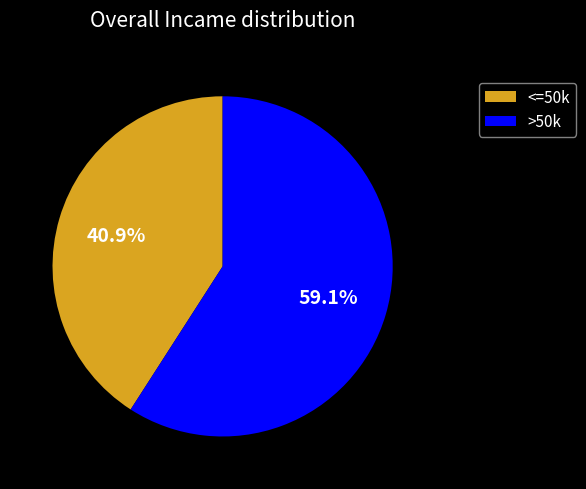

What is the total percentage of <=50k and >50k?

100.0%